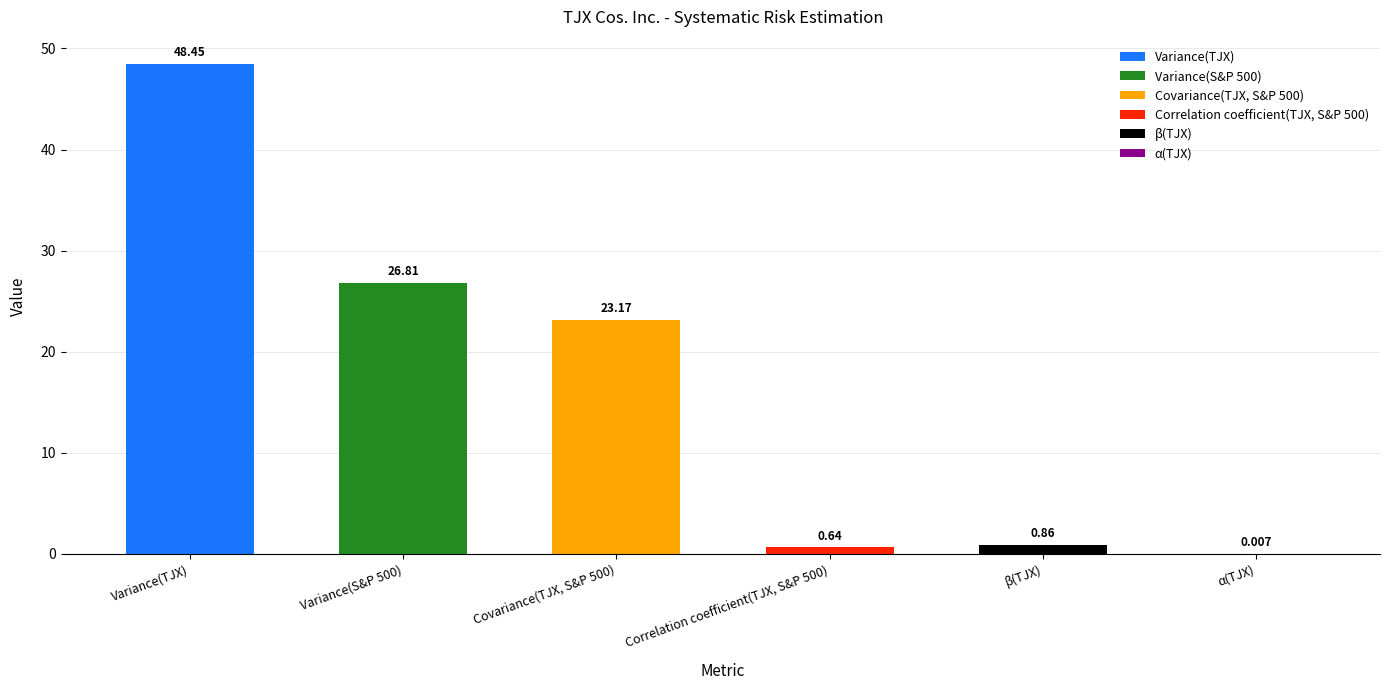

Read the value at Covariance(TJX, S&P 500).

23.2